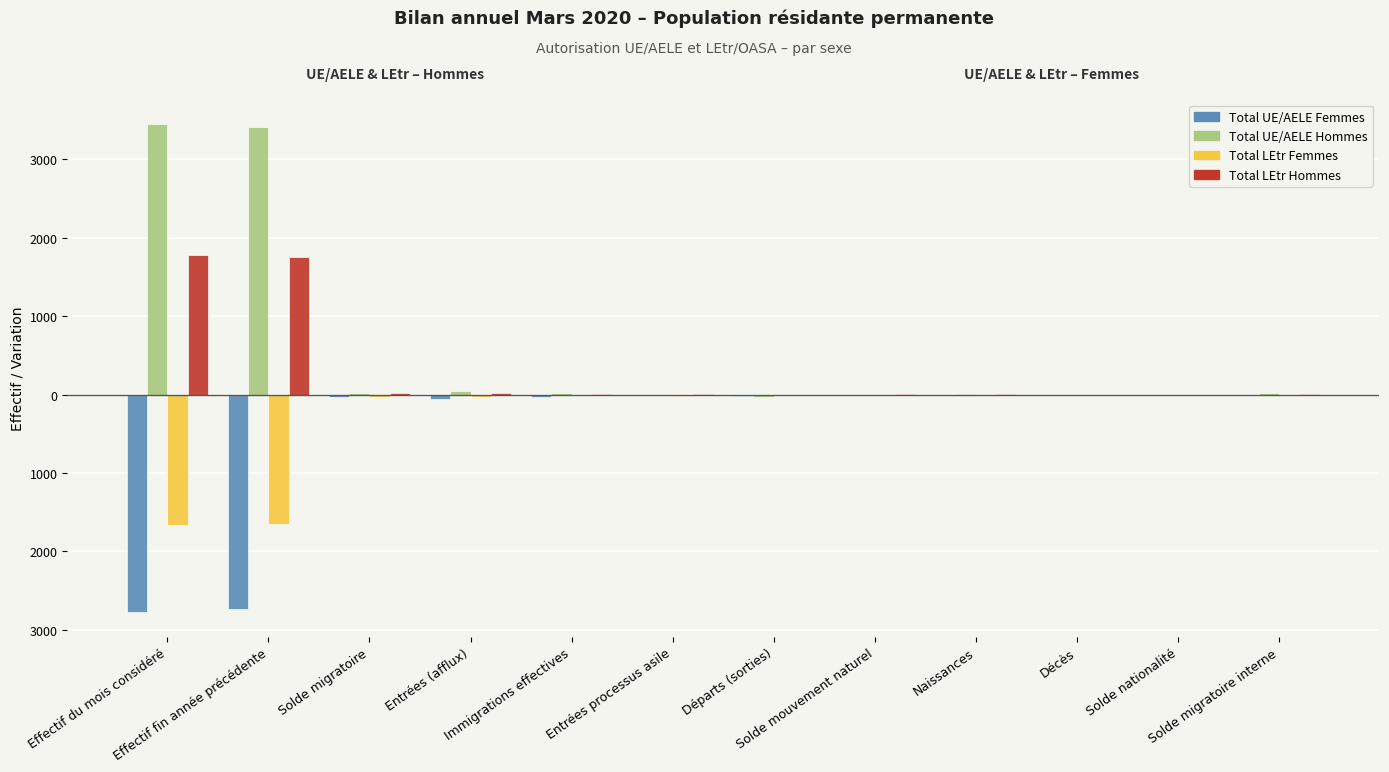

Does the chart contain stacked bars?

No